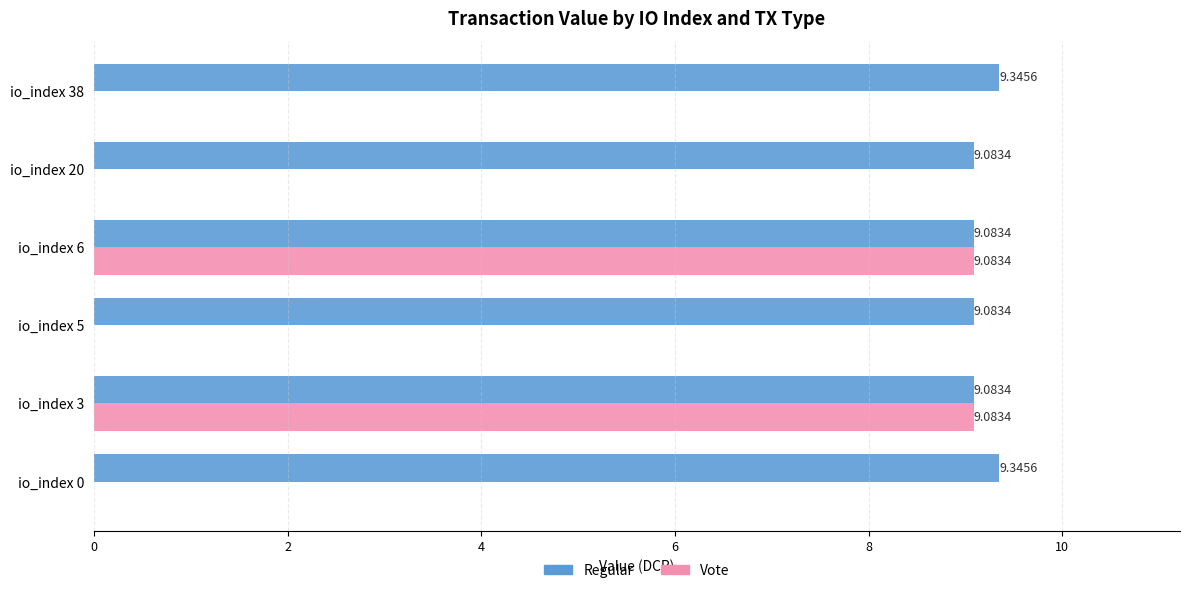

Count the number of data series in this chart.

2